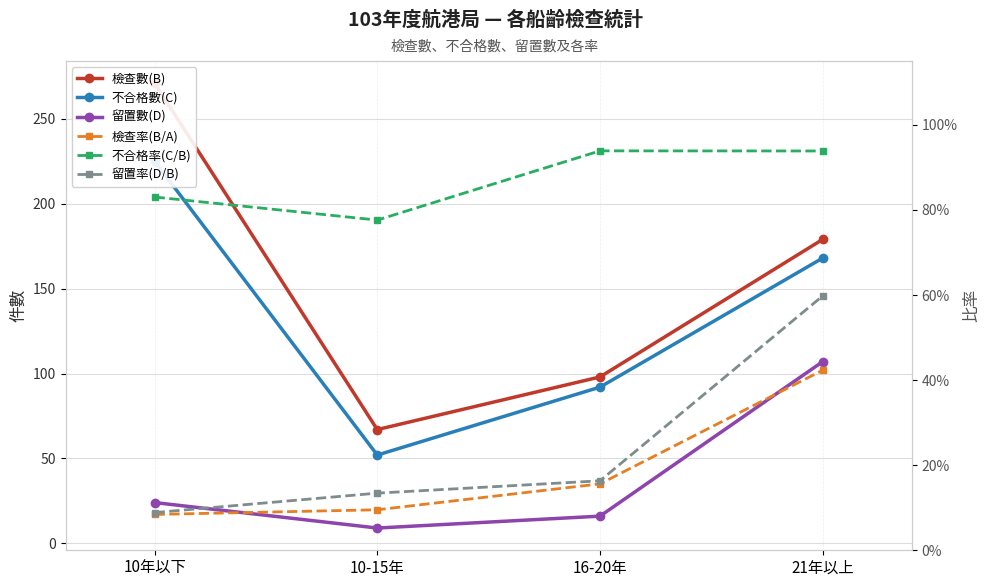

What is the sum of the 留置率(D/B) values at 10年以下 and 16-20年?

0.3